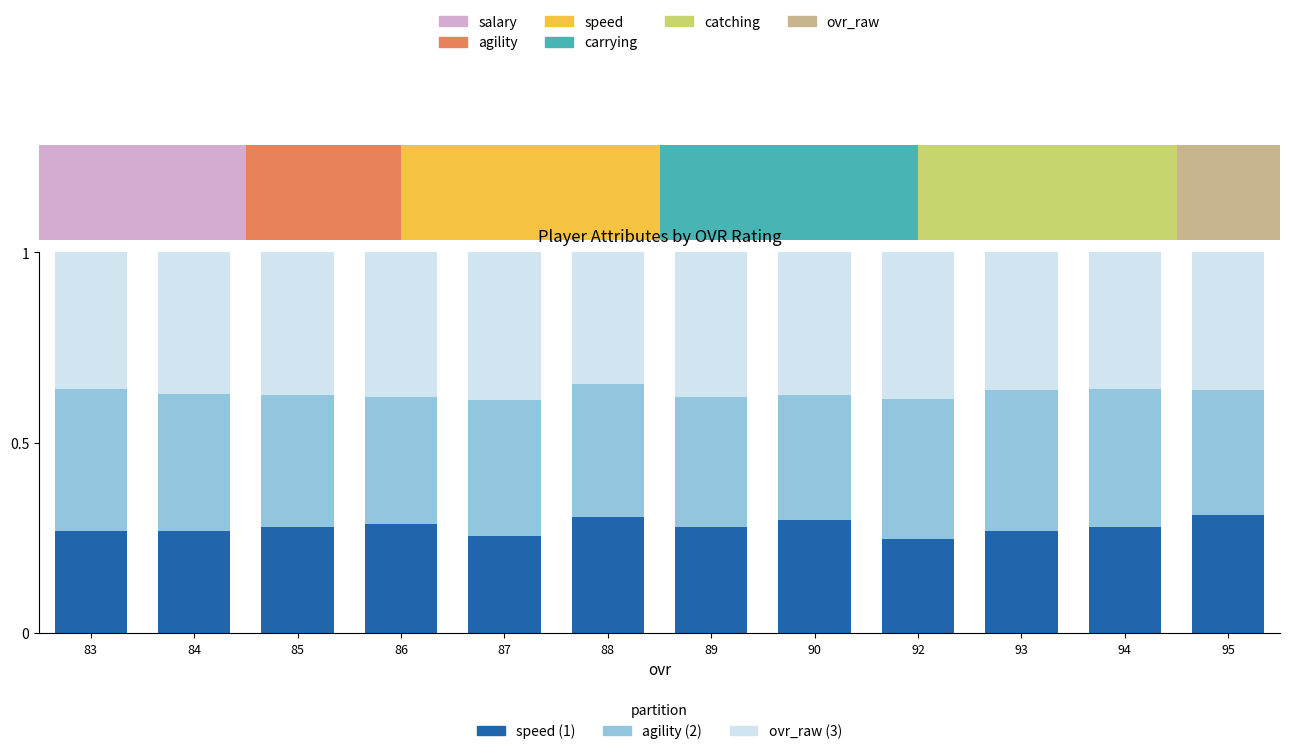

Count the agility values in the range 0 to 1.

12